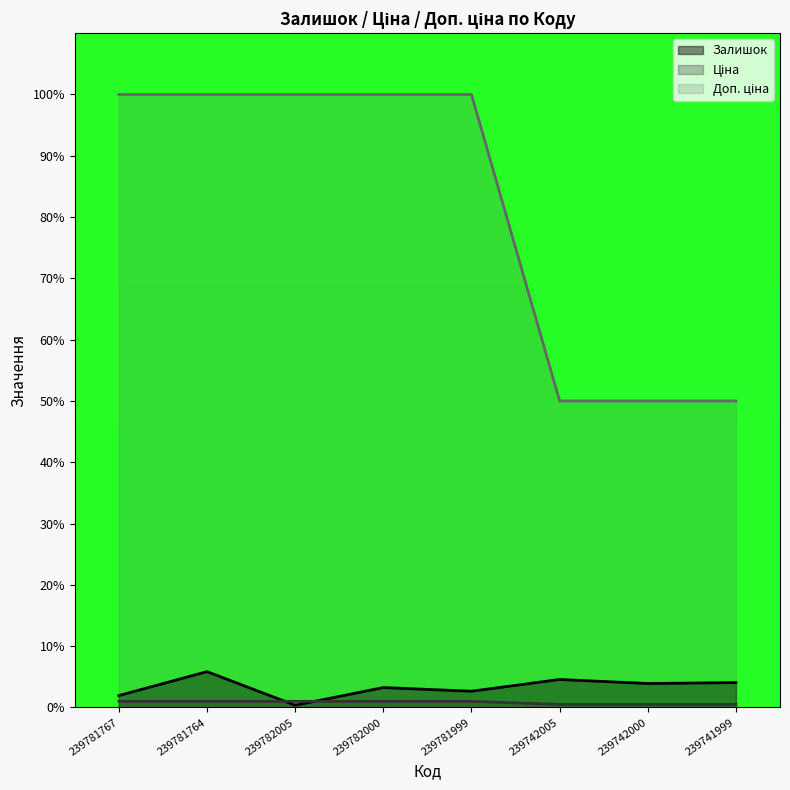

True or false: Доп. ціна and Ціна cross at least once.

False